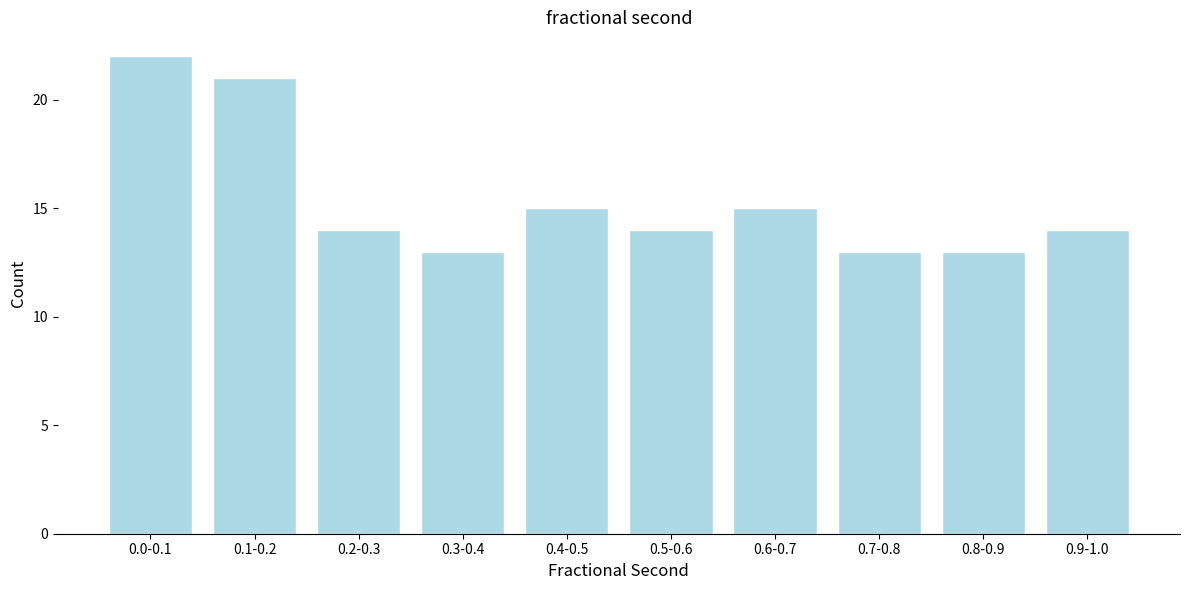

Reading right to left, list all the values displayed in this chart.

14	13	13	15	14	15	13	14	21	22